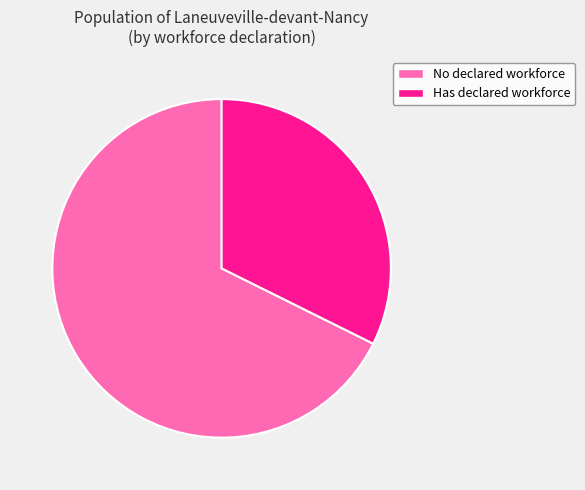

How many slices are in this pie chart?

2